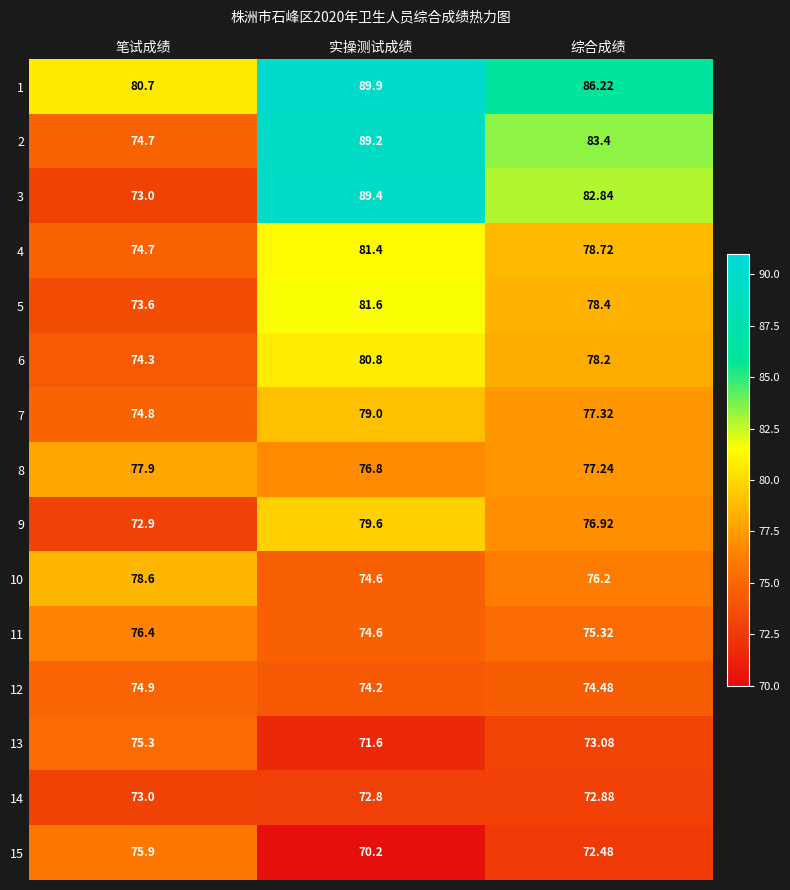

Which series has the largest range (max minus min)?

3